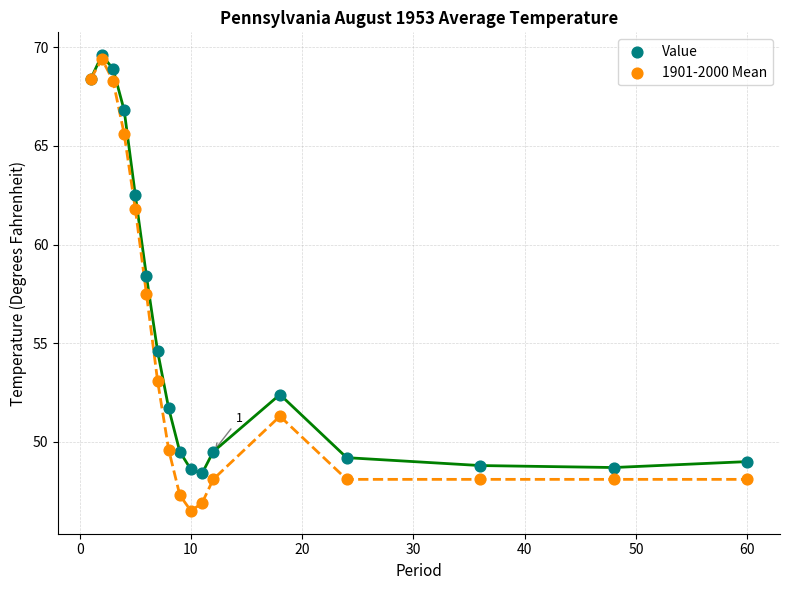

Which series has the widest spread of Y values?

1901-2000 Mean